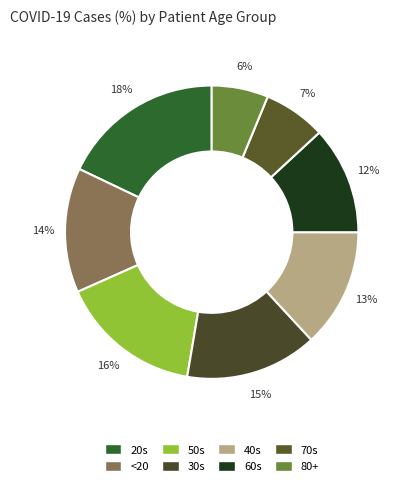

Is it true that 50s is 5% of the pie?

False